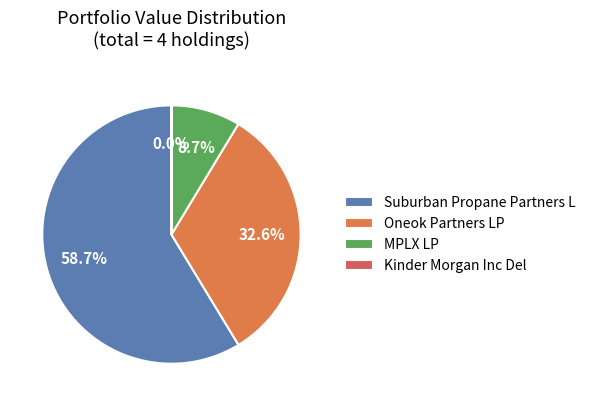

Rank the categories by value from highest to lowest.

Suburban Propane Partners L, Oneok Partners LP, MPLX LP, Kinder Morgan Inc Del